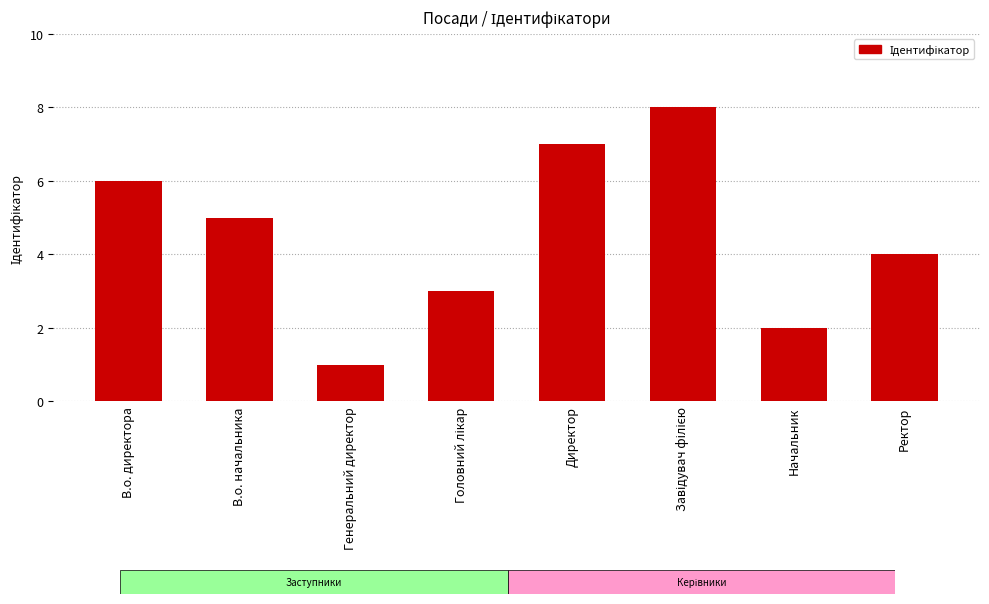

Does the chart contain stacked bars?

No